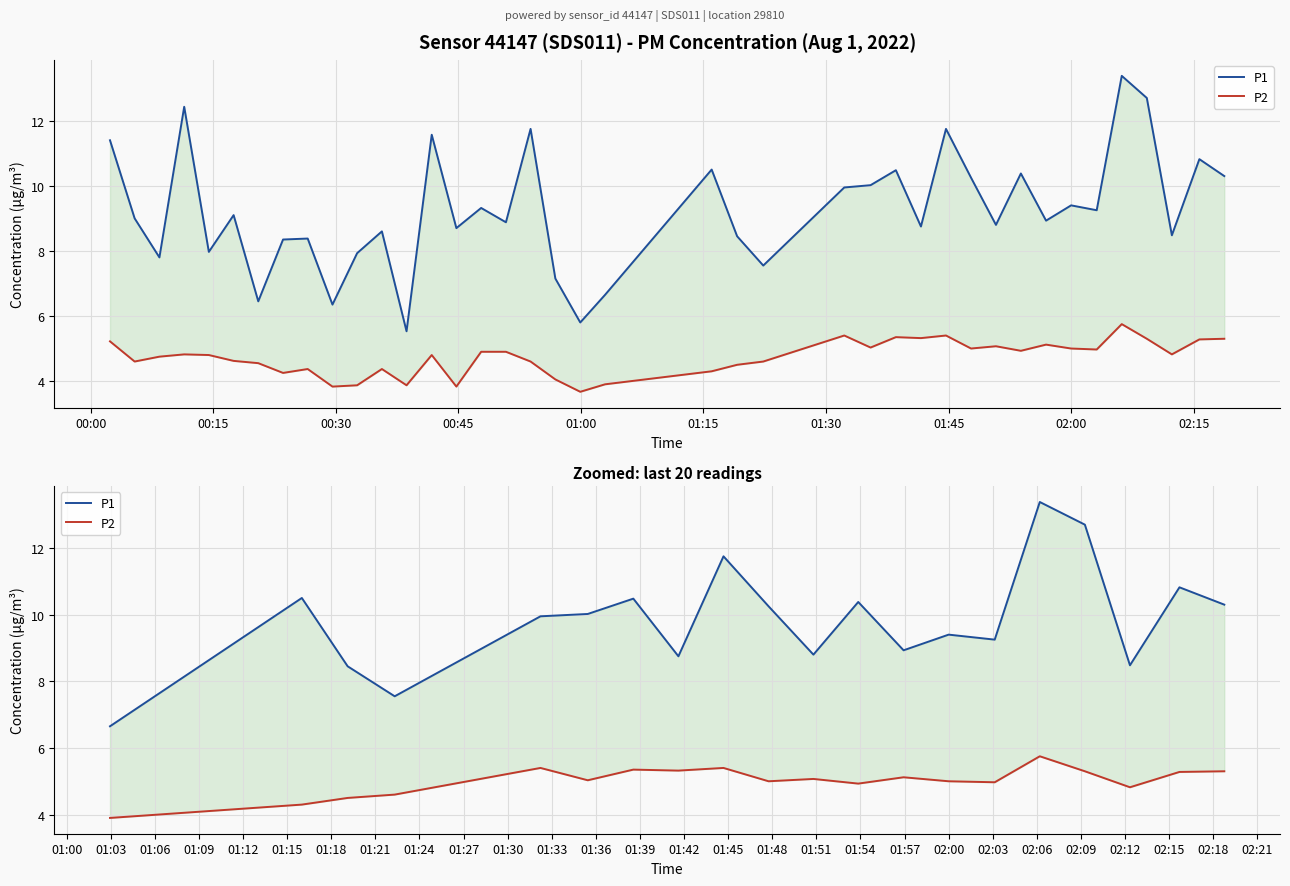

How many interior local peaks does the P1 series have?

7